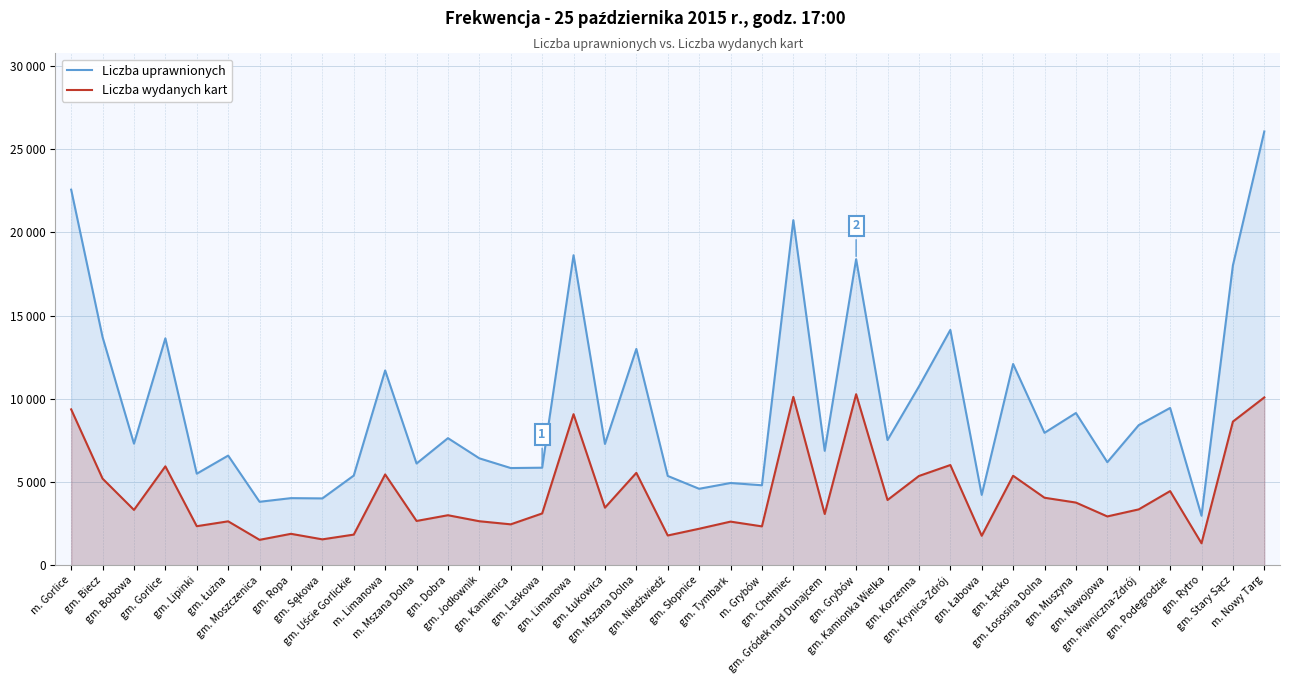

Is the value of Liczba uprawnionych at gm. Uście Gorlickie greater than the value of Liczba wydanych kart at gm. Muszyna?

Yes